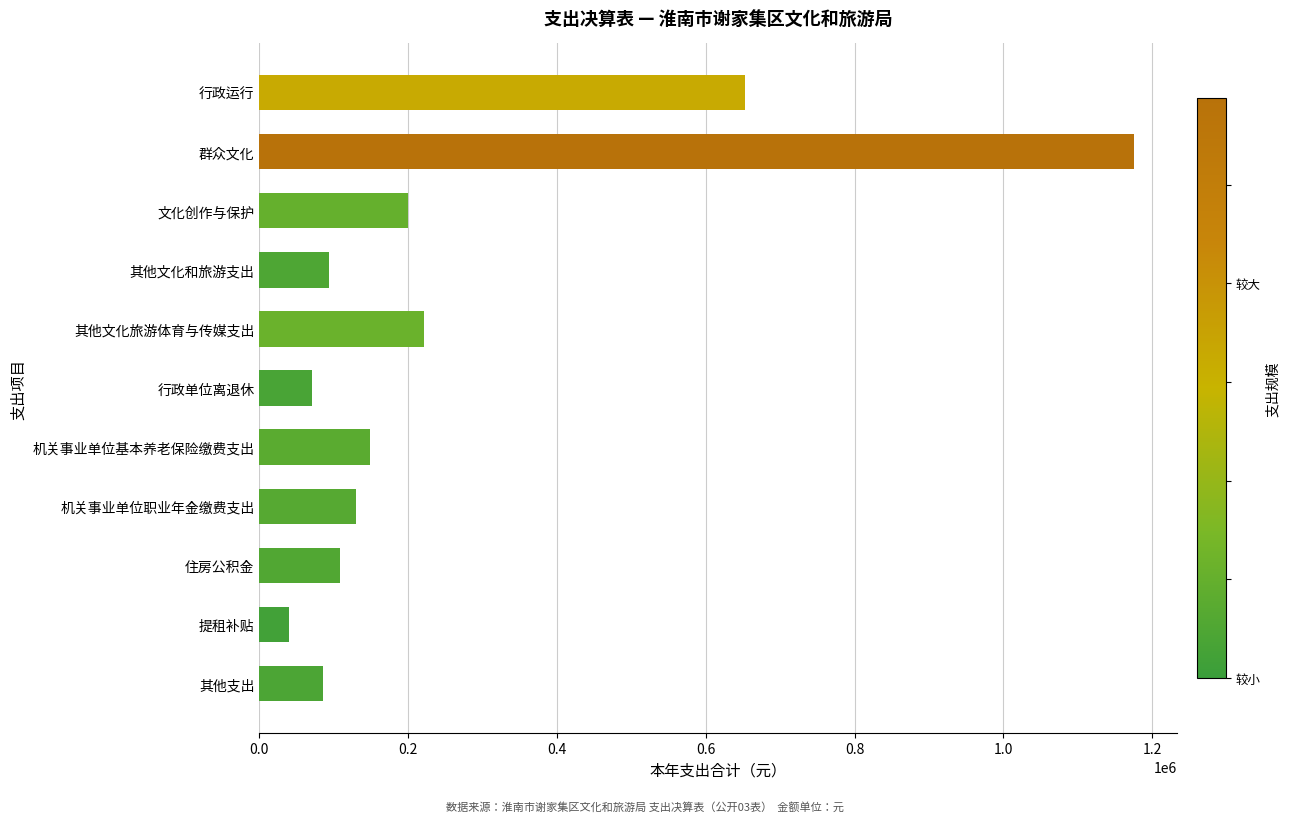

At which category does the chart reach its minimum across all series?

提租补贴